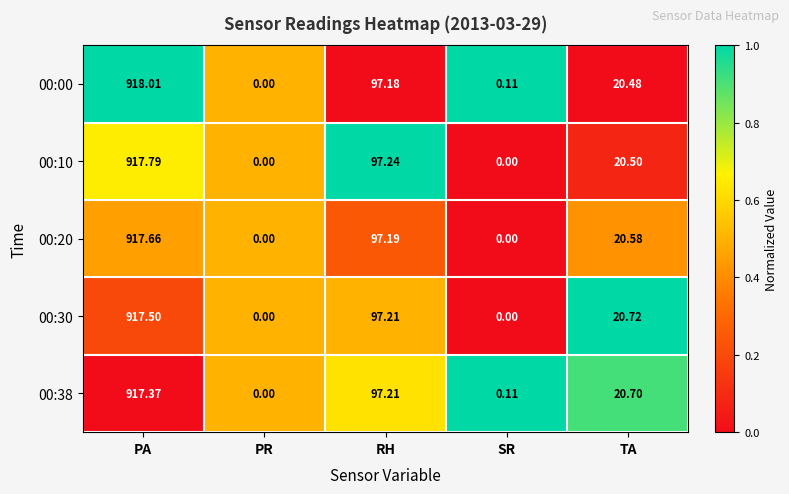

At which category is the sum across all series the highest?

PA